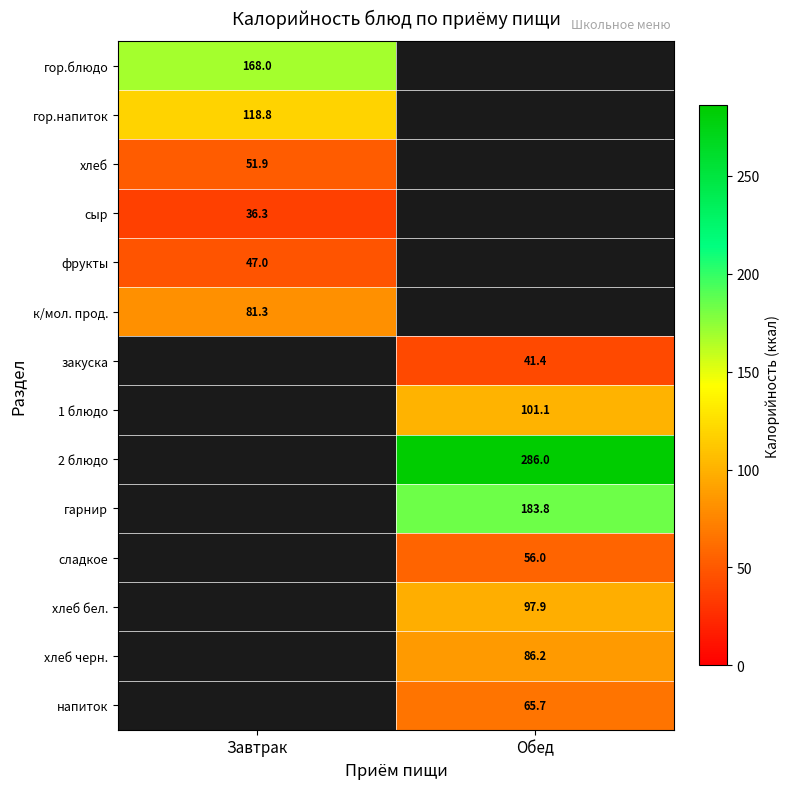

What is the difference between the highest and lowest values at Завтрак?

131.7